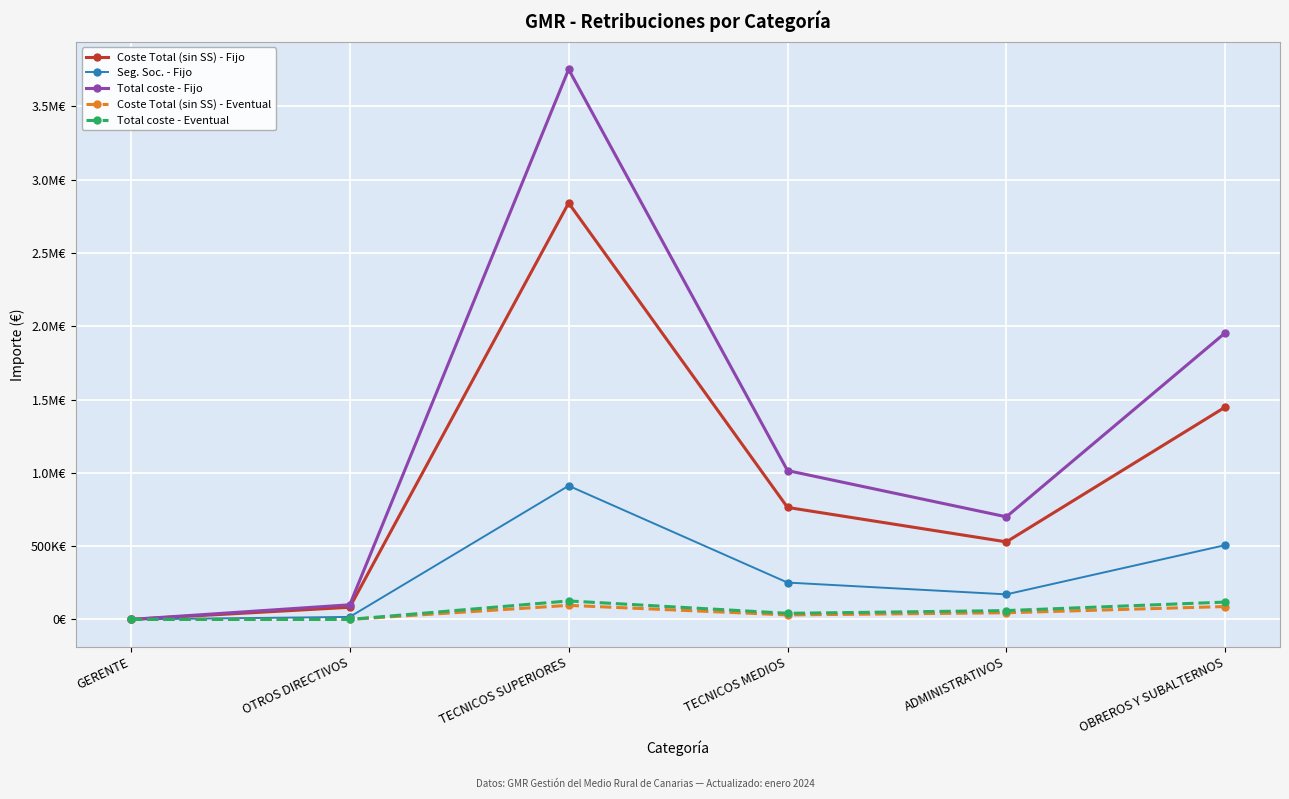

What is the difference between the Coste Total (sin SS) - Fijo values at ADMINISTRATIVOS and GERENTE?

529017.3